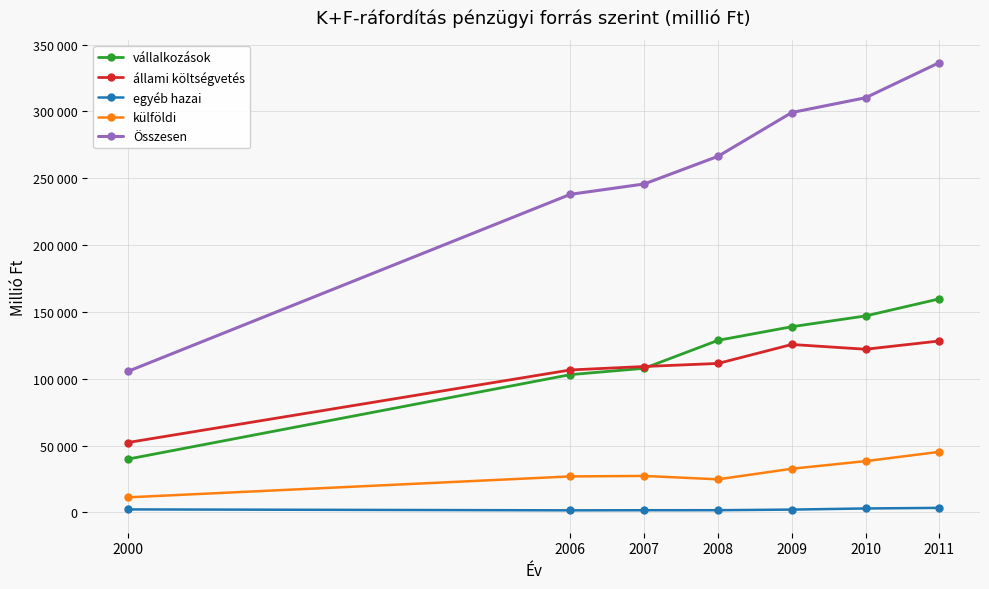

True or false: külföldi and Összesen intersect in this chart.

False